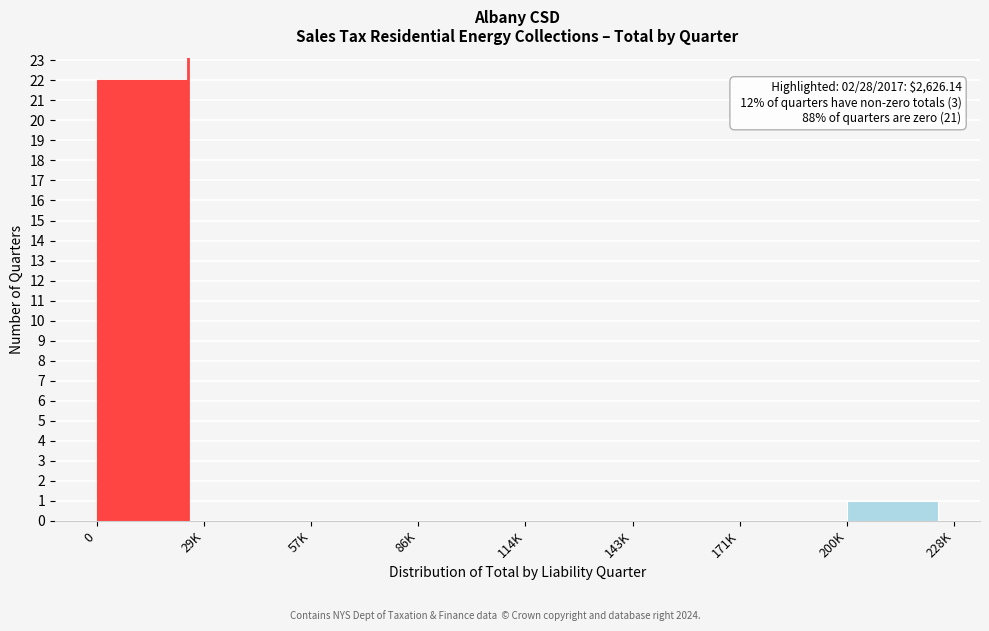

Reading left to right, list all the values displayed in this chart.

0=22	29K=0	57K=0	86K=0	114K=0	143K=0	171K=0	200K=1